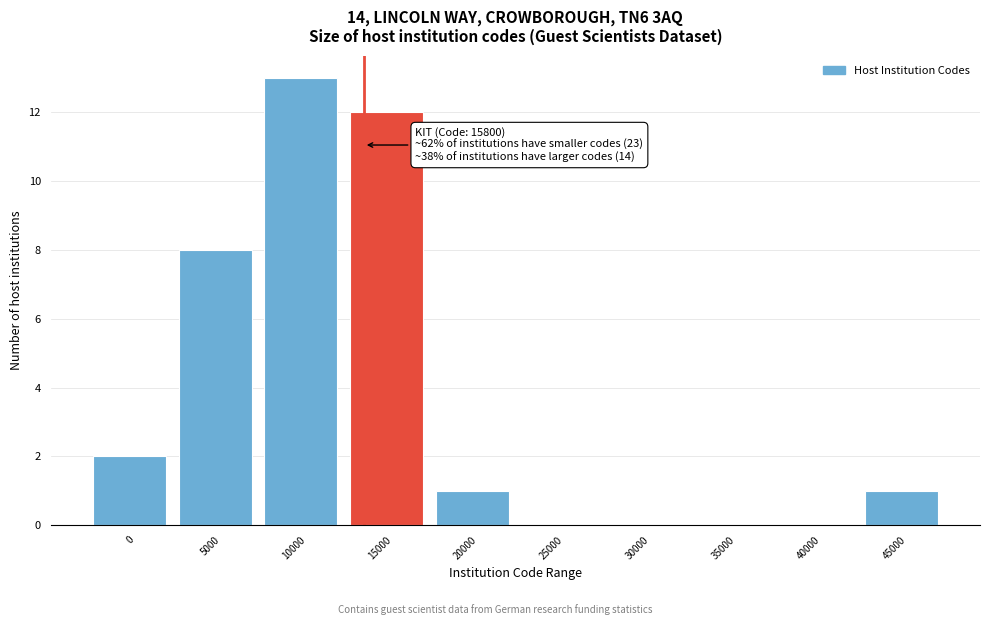

Reading left to right, list all the values displayed in this chart.

0=2	5000=8	10000=13	15000=12	20000=1	25000=0	30000=0	35000=0	40000=0	45000=1